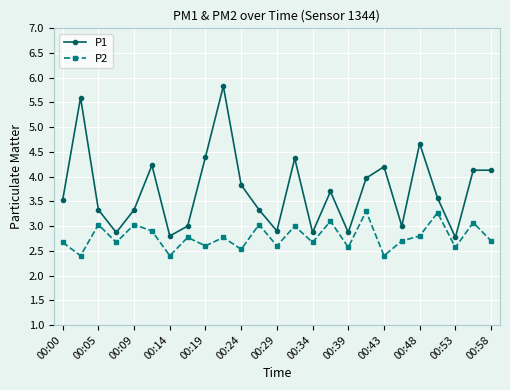

Which series has the largest total across all categories?

P1